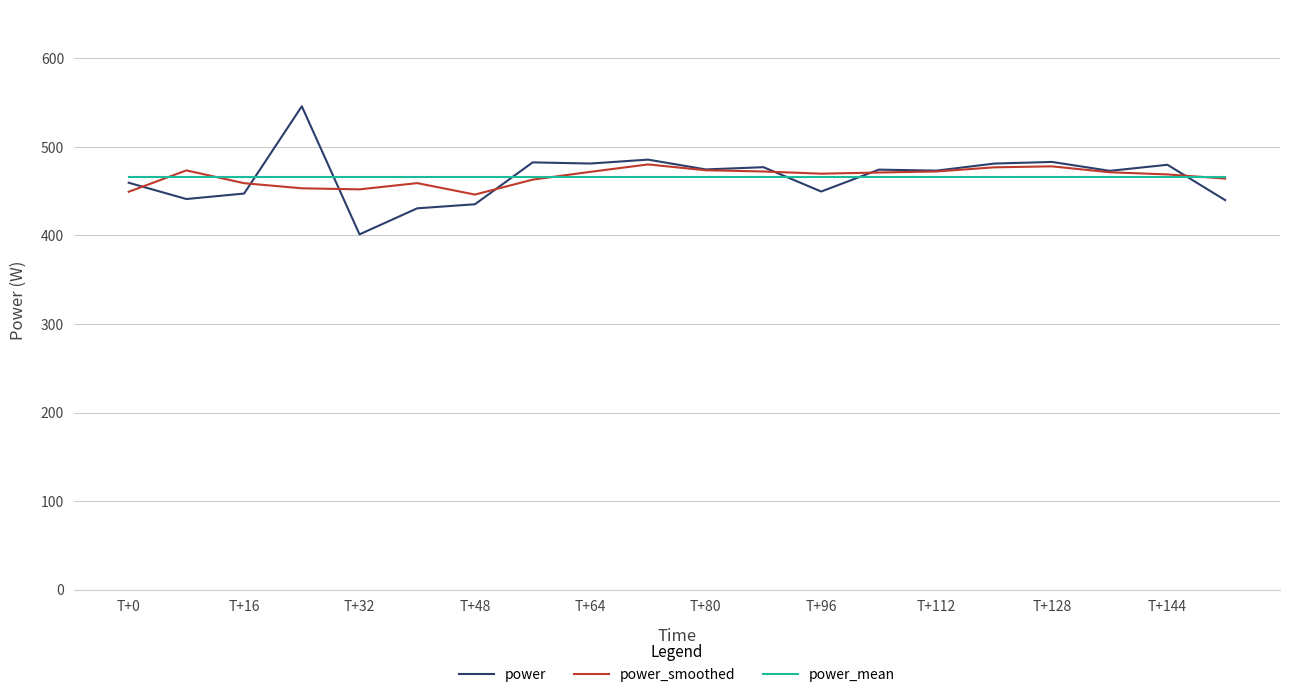

What is the smallest value displayed?

401.3